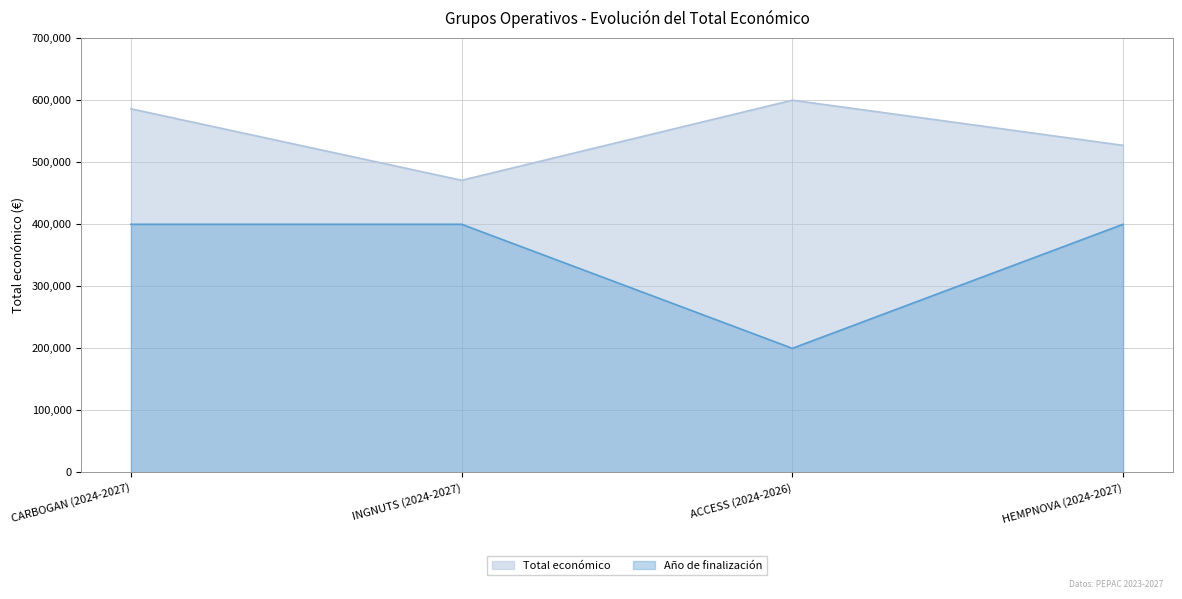

At which label does Total económico reach its peak?

ACCESS (2024-2026)